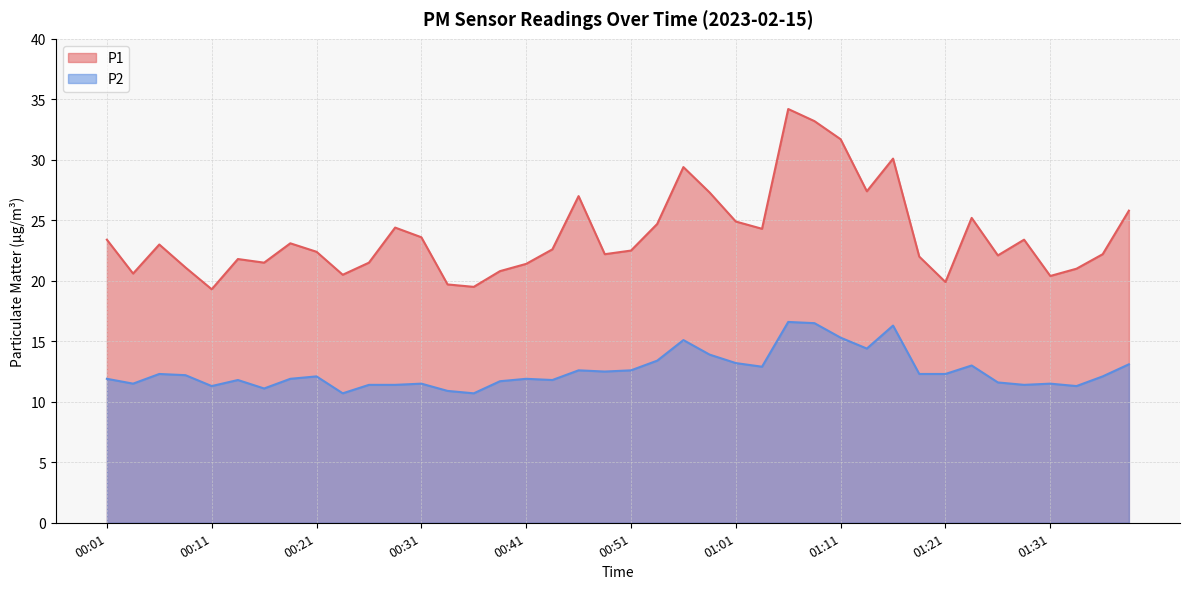

The value of P2 at 00:49 is 5.4. True or false?

False